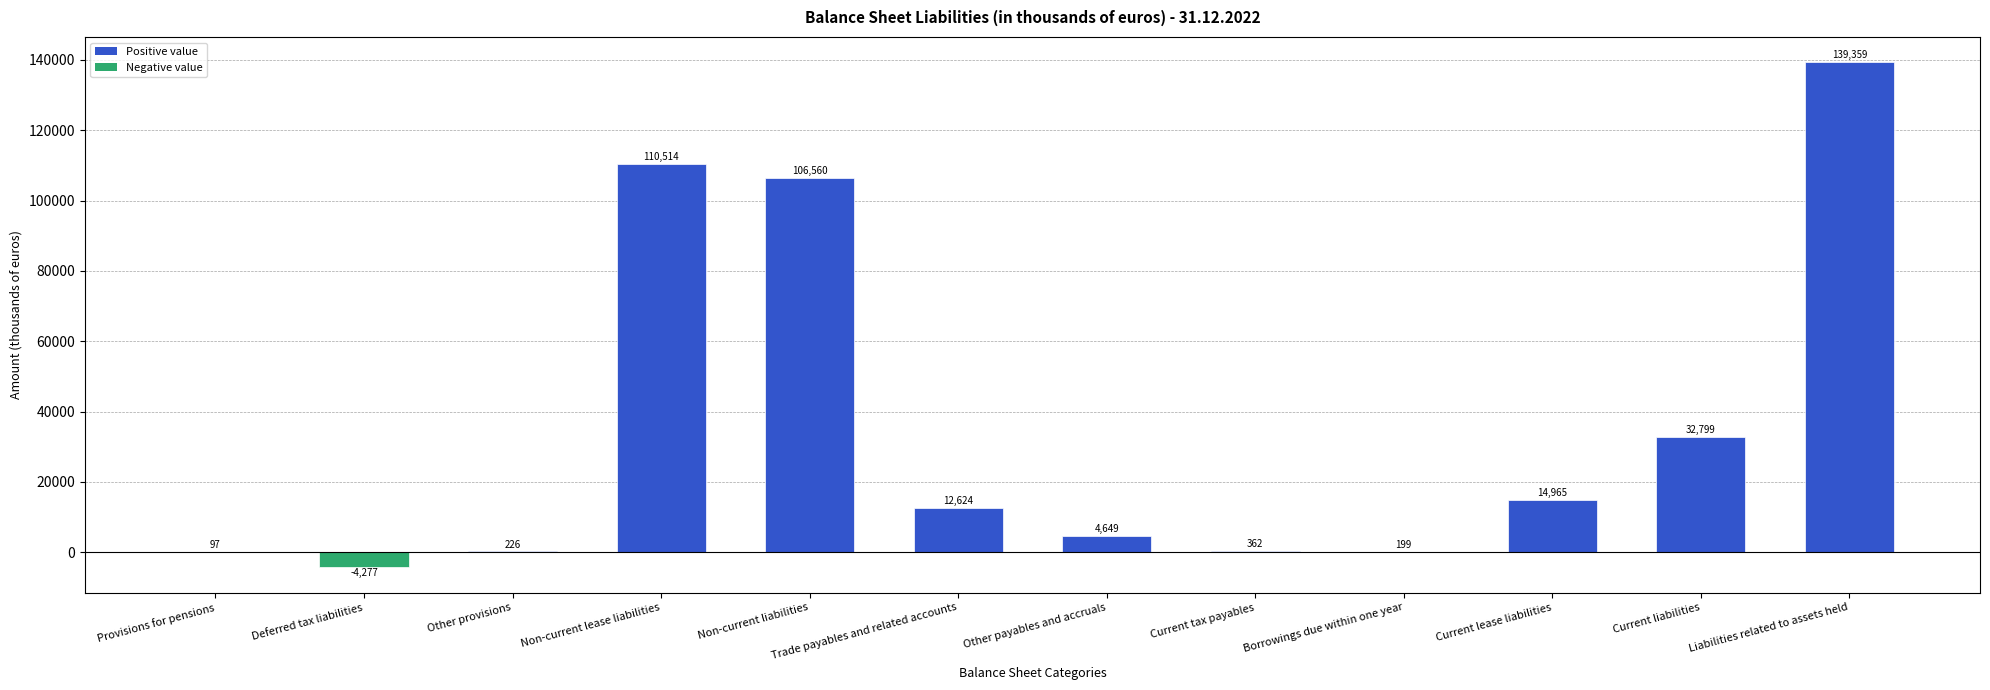

Between Borrowings due within one year and Provisions for pensions, which is larger?

Borrowings due within one year